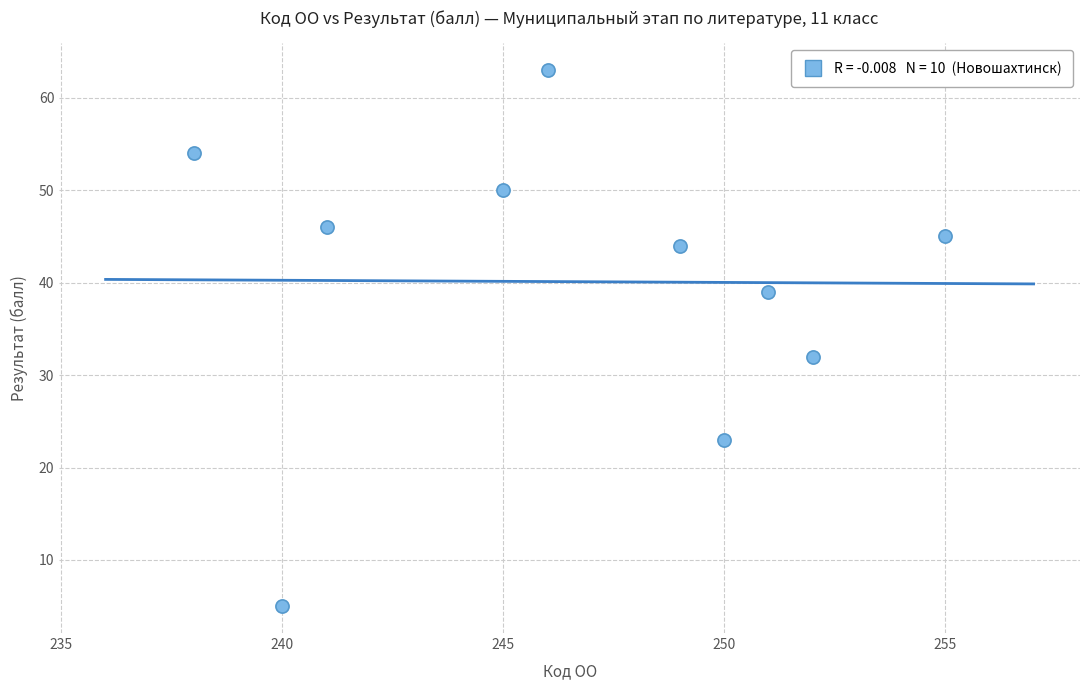

What Y value in the scatter plot is closest to 34?

32